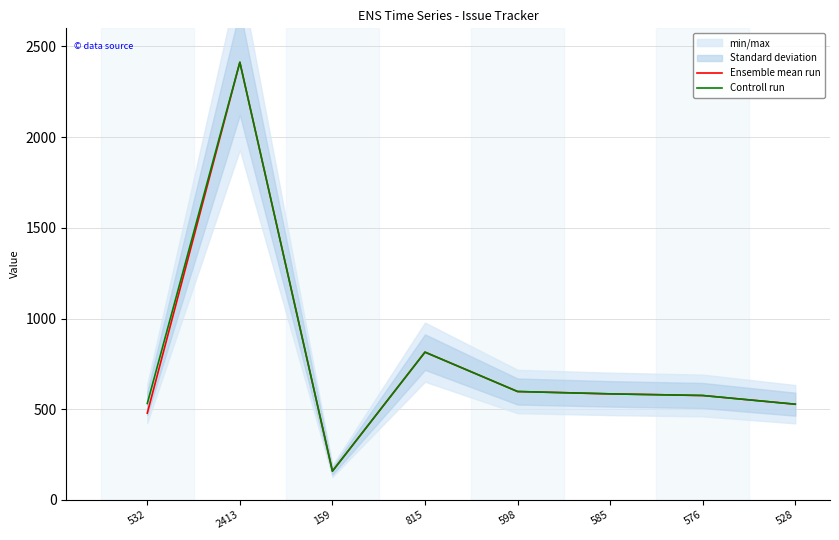

Where is the first local minimum for Ensemble mean run?

159